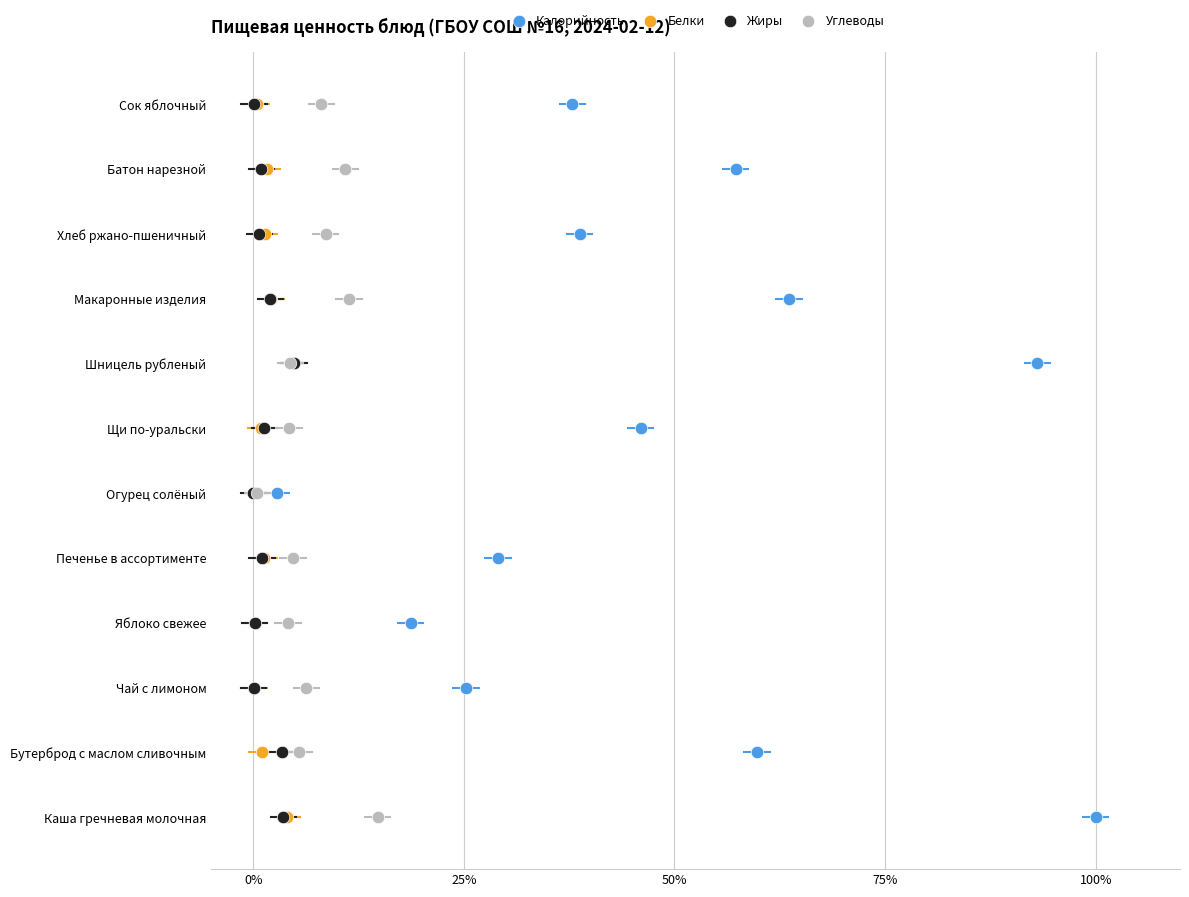

What are all the series names shown in the legend?

Калорийность, Белки, Жиры, Углеводы